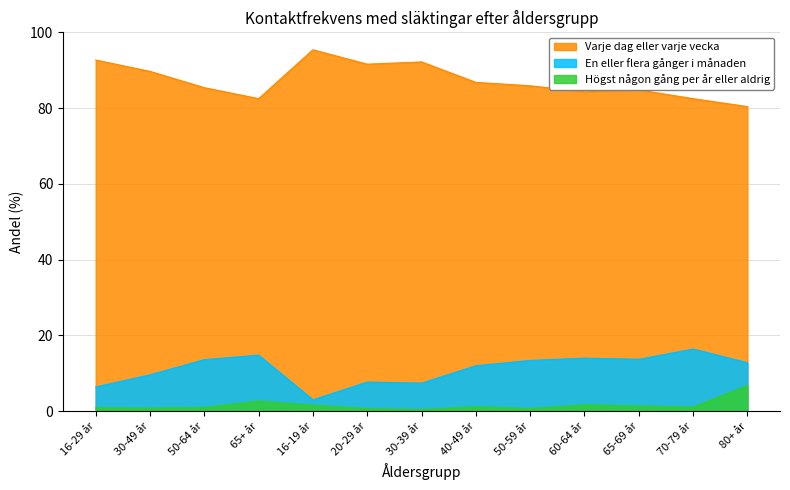

Which category has the lowest value in the Högst någon gång per år eller aldrig series?

30-39 år